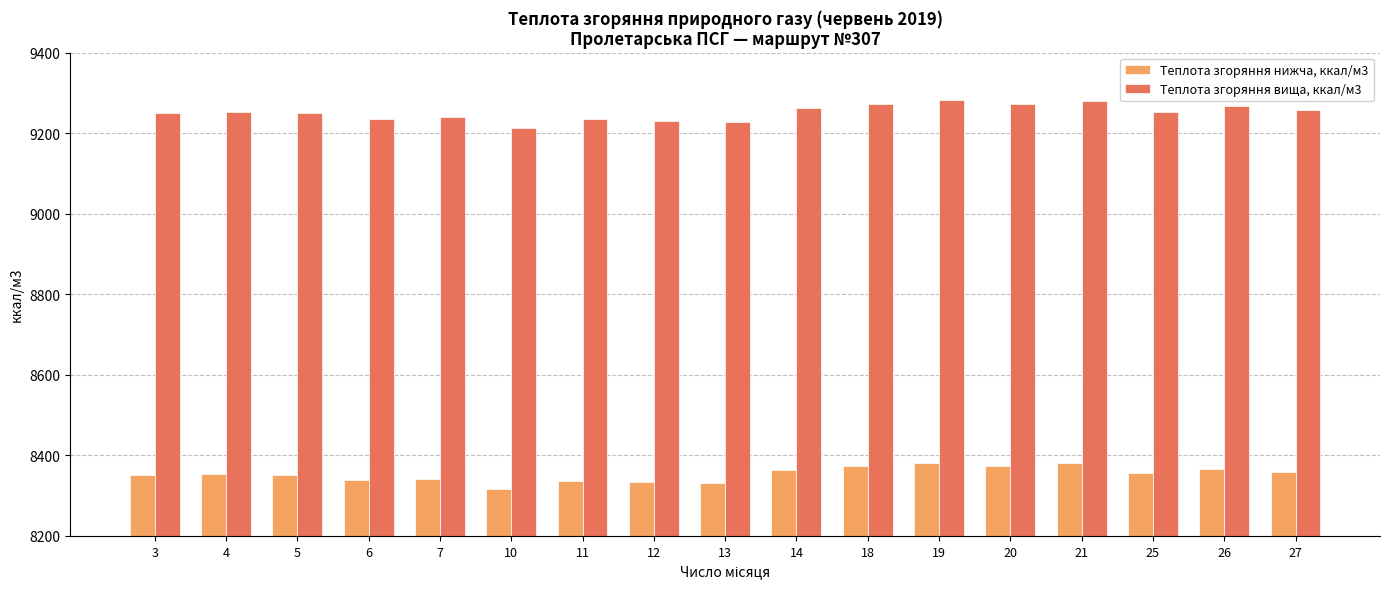

Read the Теплота згоряння нижча, ккал/м3 value at 19.

8380.8